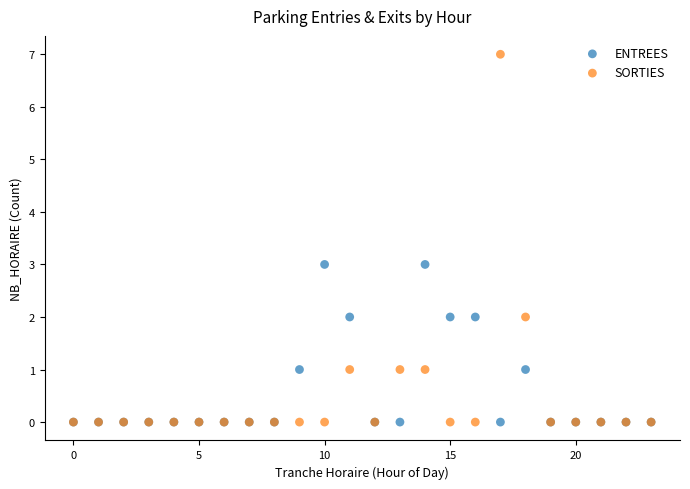

What are all the series names shown in the legend?

ENTREES, SORTIES